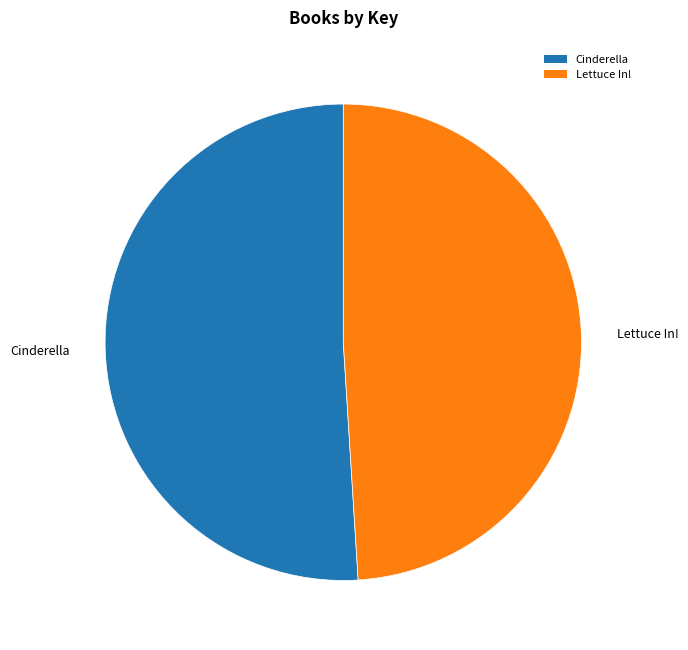

Combined, do Cinderella and Lettuce In! account for over 50%?

Yes